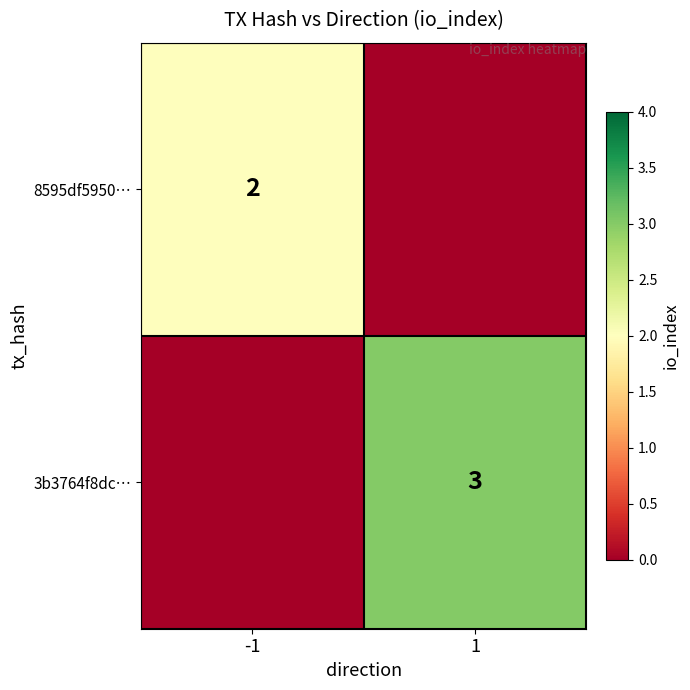

At which category is the sum across all series the highest?

1